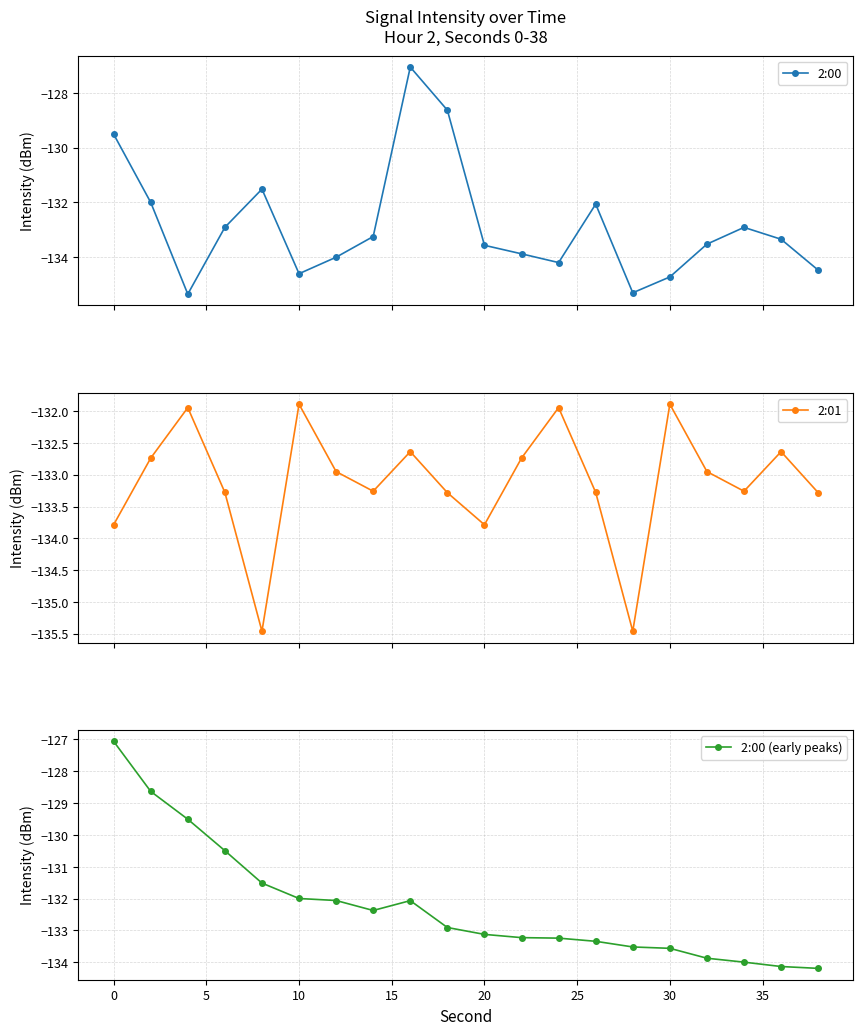

List the series in order of their overall mean, lowest first.

2:01, 2:00, 2:00 (early peaks)